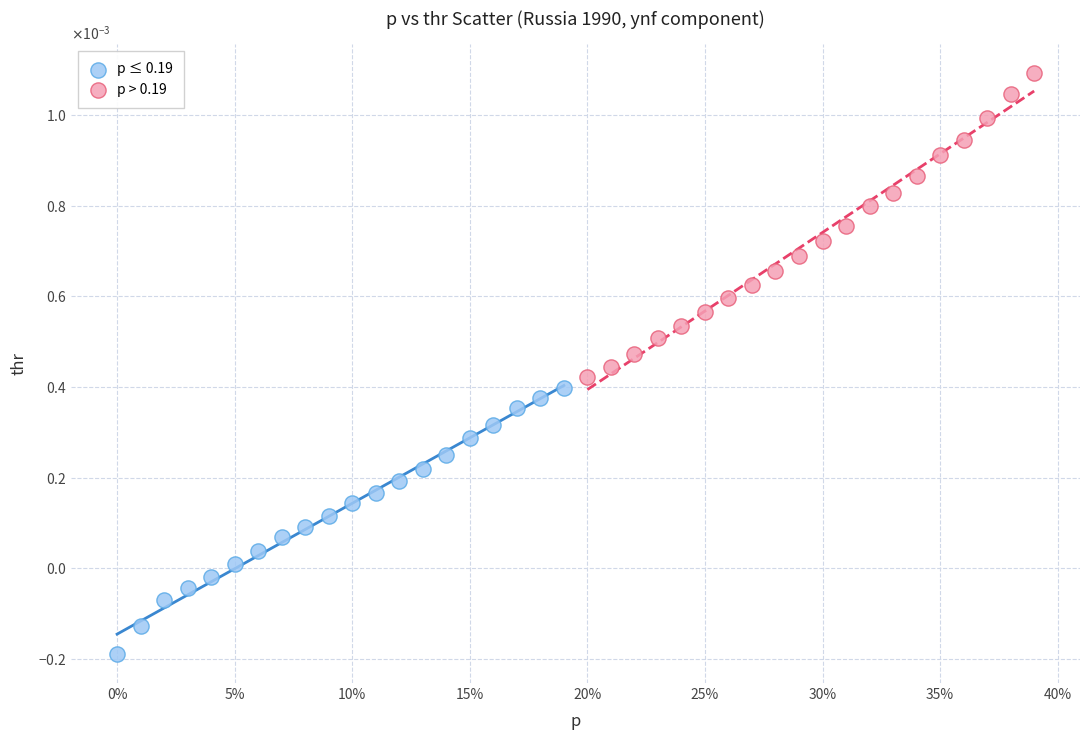

What are all the series names shown in the legend?

p ≤ 0.19, p > 0.19